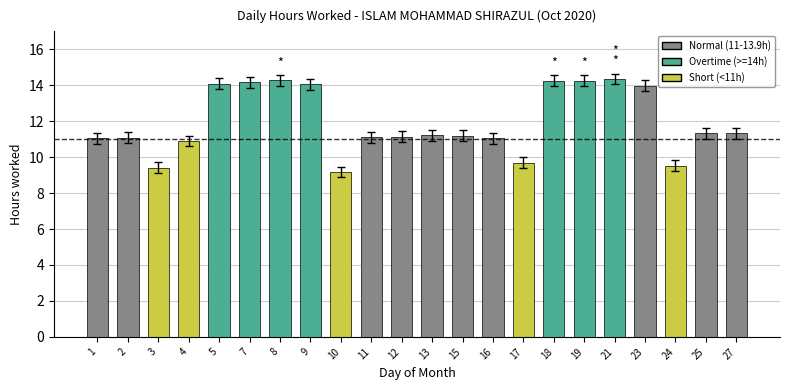

What is the sum of the values at 17 and 2?

20.8